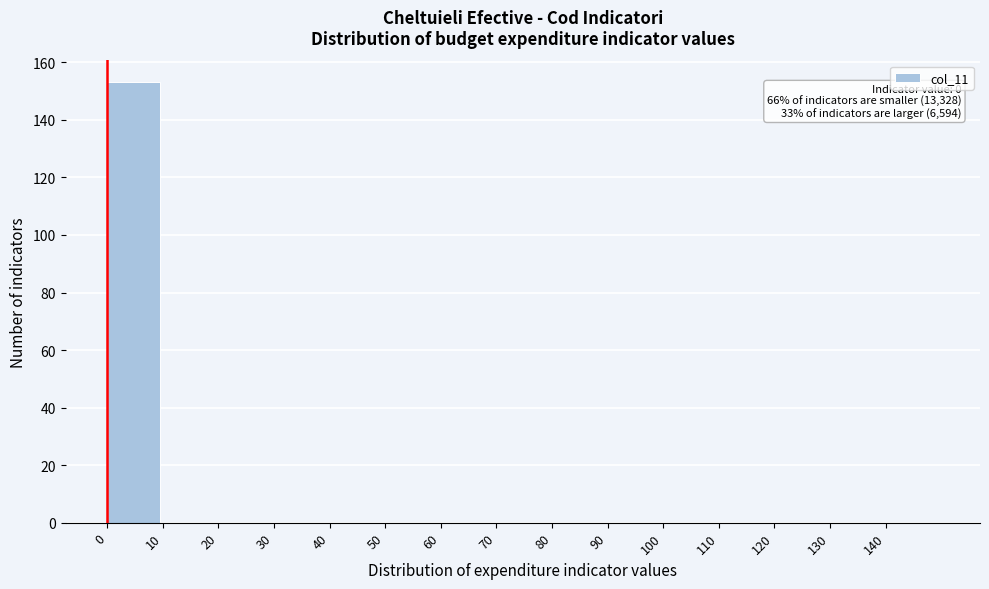

Which range on the x-axis has the tallest bar?

0 to 10